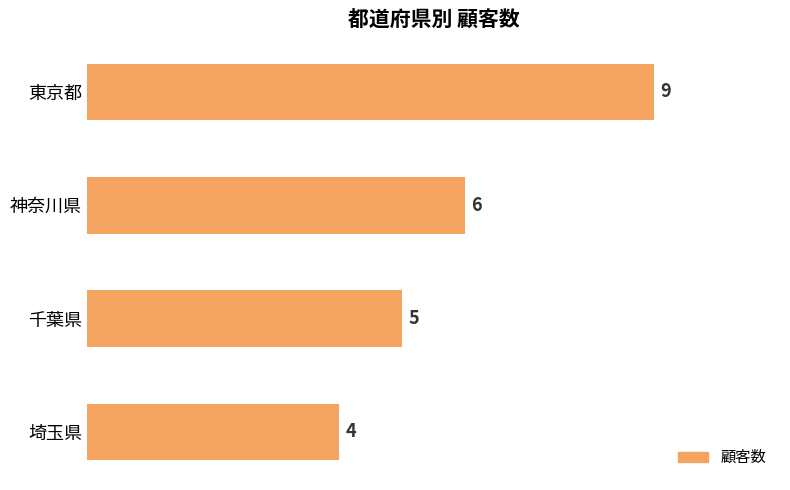

Count the number of data series in this chart.

1